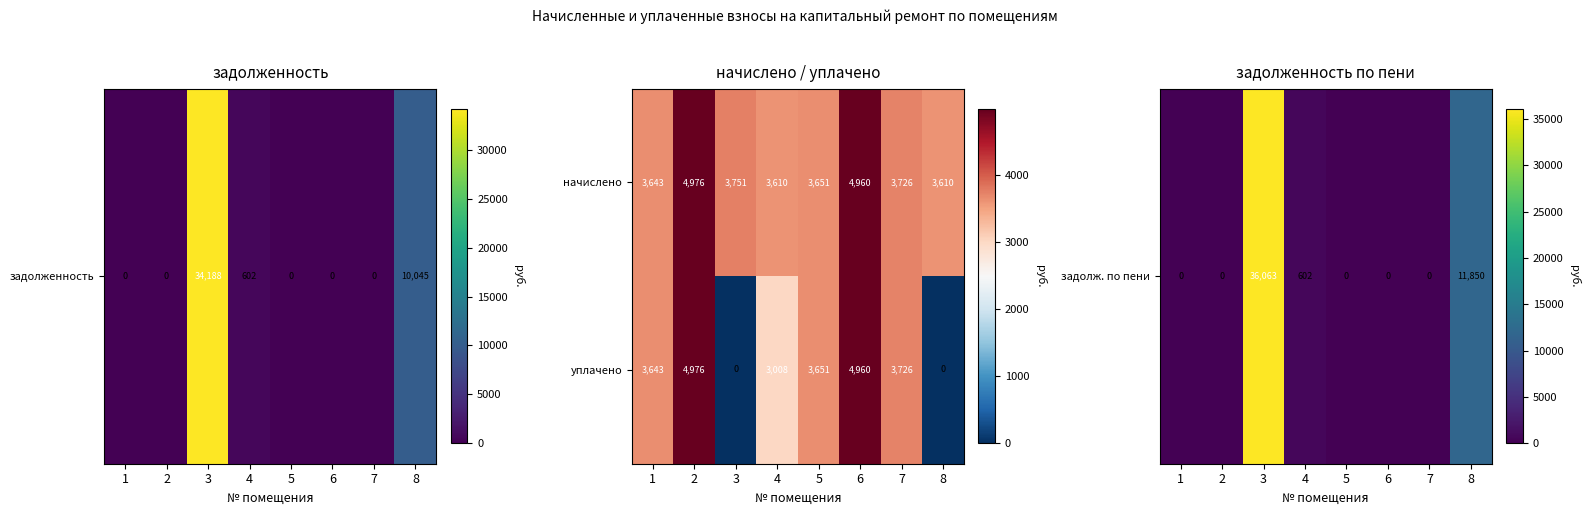

What is the difference between the уплачено values at 1 and 5?

8